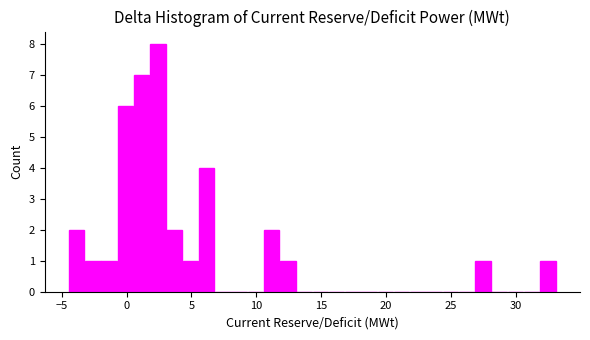

Around what value on the x-axis is the tallest bar? Give the approximate position of its centre, as read against the axis.

2.5